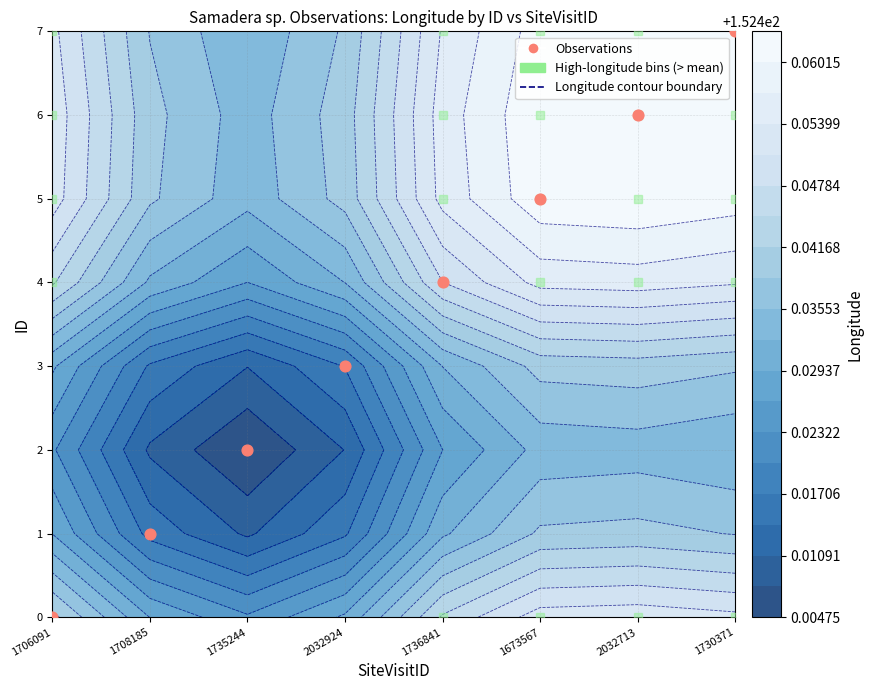

What is the change in value from 1706091 to 1708185?

+1